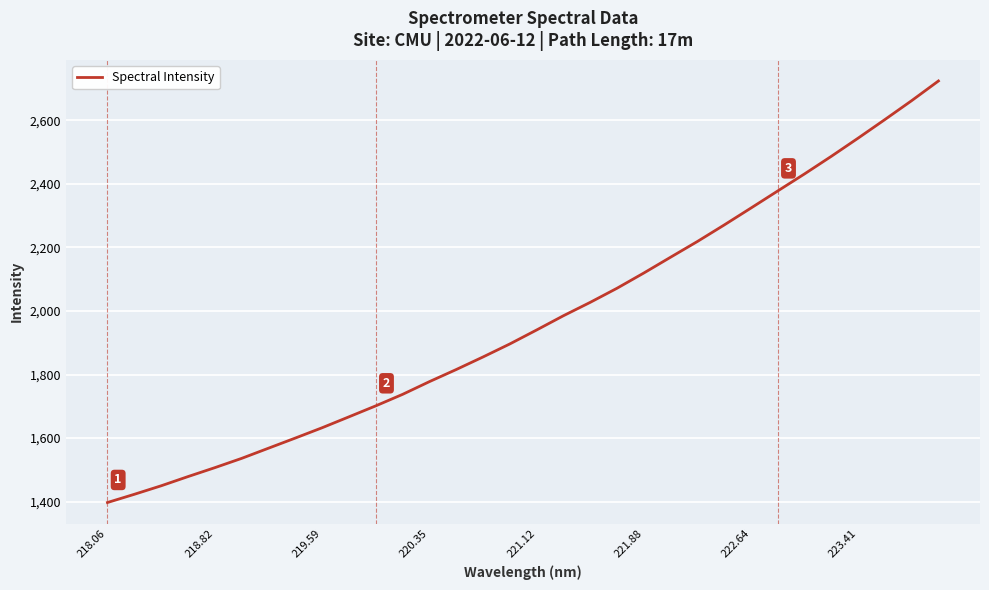

What is the greatest value displayed?

2723.7